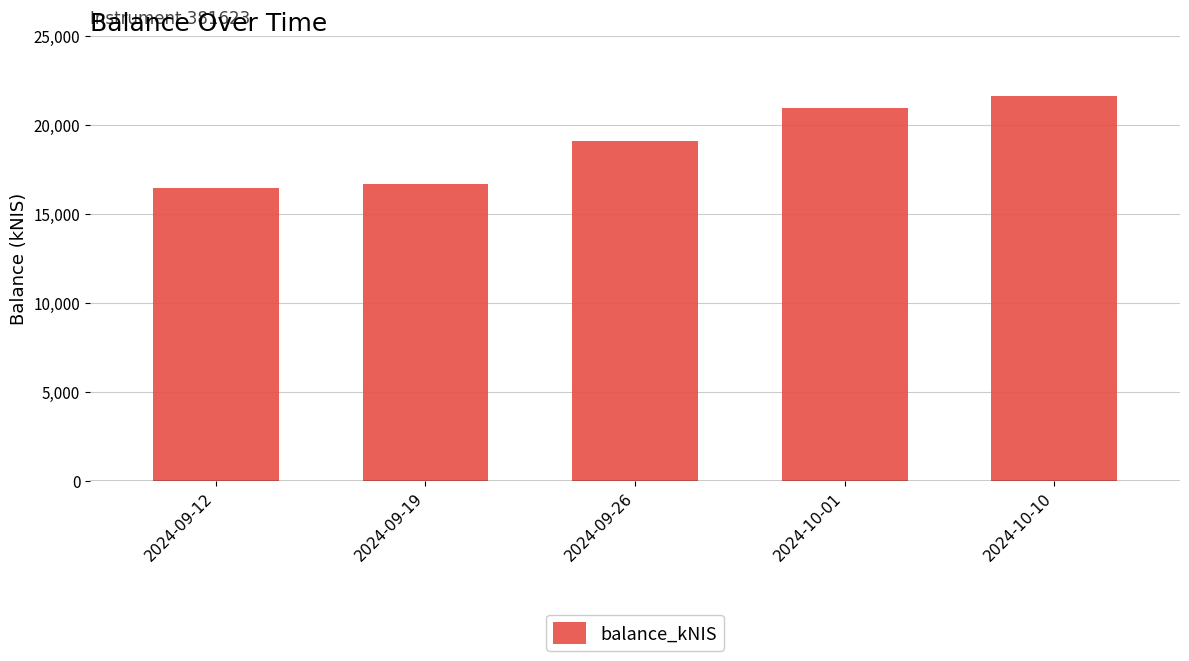

What is the average value?

18972.2